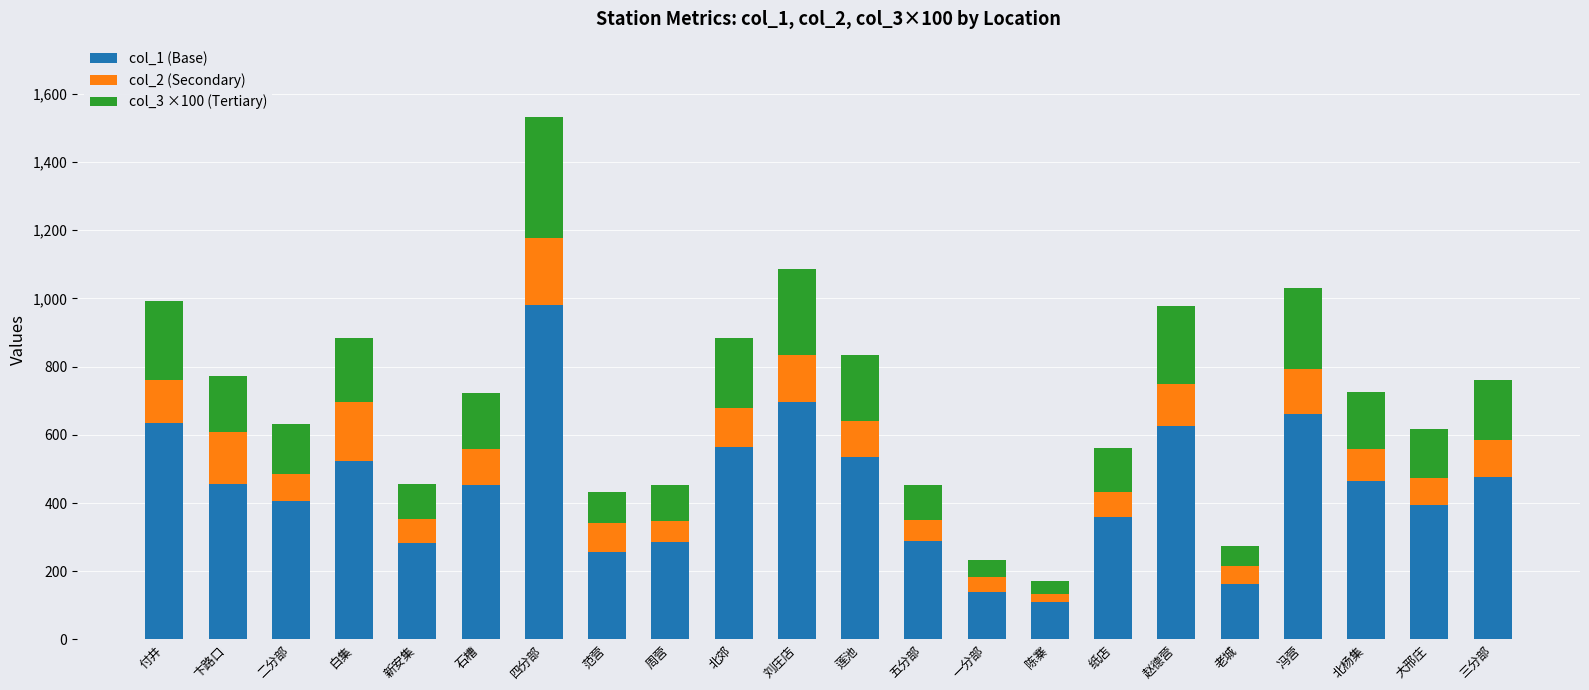

Are the bars horizontal?

No